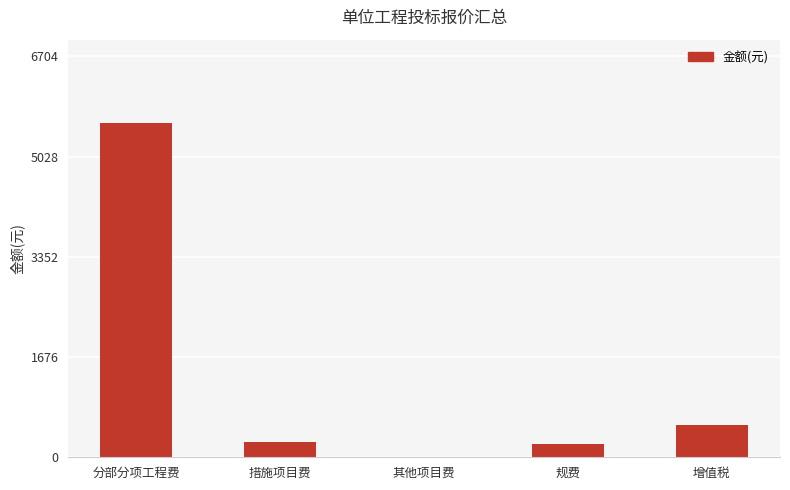

Read the value at 规费.

228.6